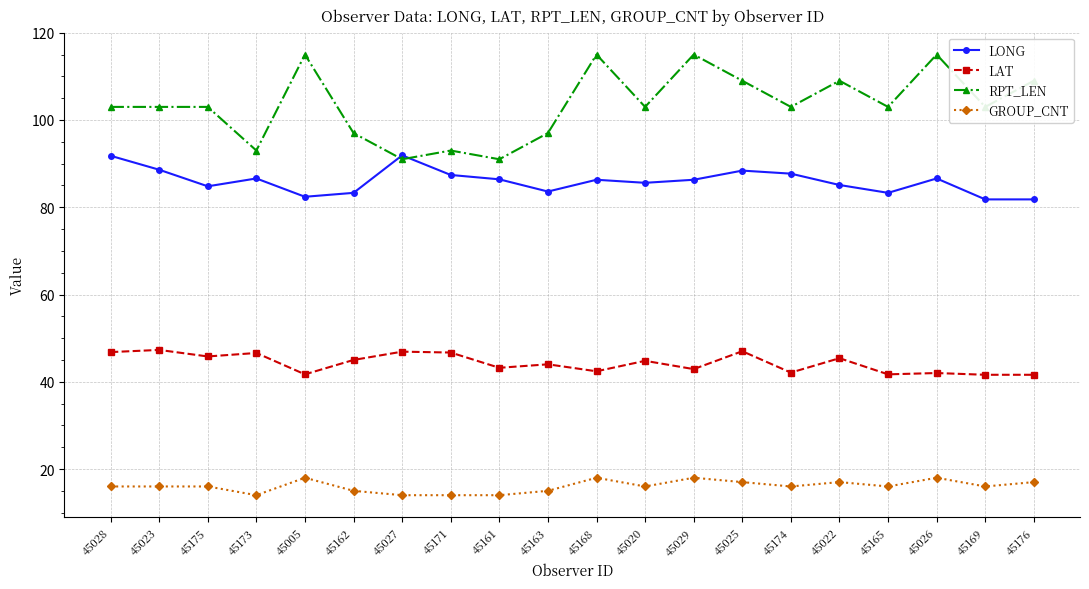

Which series has the largest range (max minus min)?

RPT_LEN